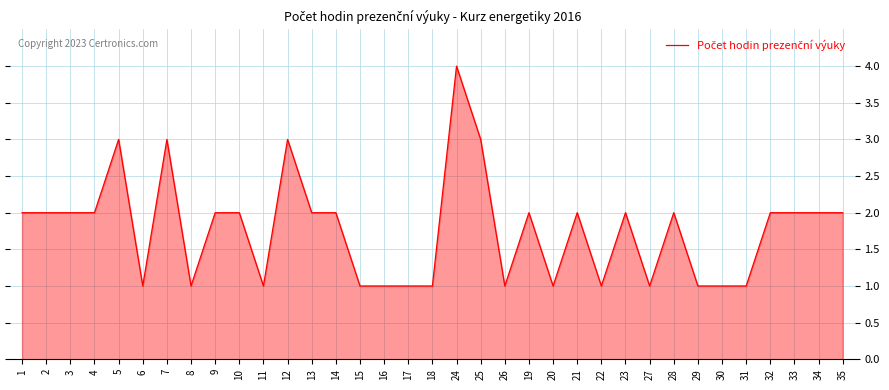

Reading right to left, extract all data points from this chart.

35=2	34=2	33=2	32=2	31=1	30=1	29=1	28=2	27=1	23=2	22=1	21=2	20=1	19=2	26=1	25=3	24=4	18=1	17=1	16=1	15=1	14=2	13=2	12=3	11=1	10=2	9=2	8=1	7=3	6=1	5=3	4=2	3=2	2=2	1=2